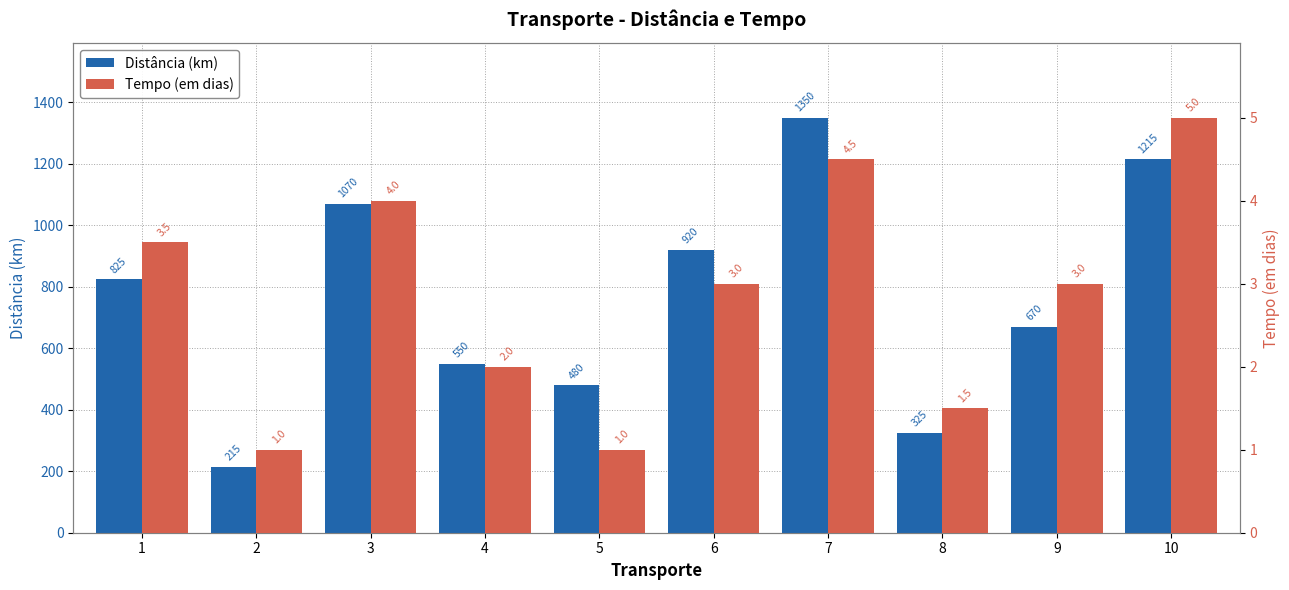

What is the value of the Distância (km) bar at the 3rd from the left?

1070.0